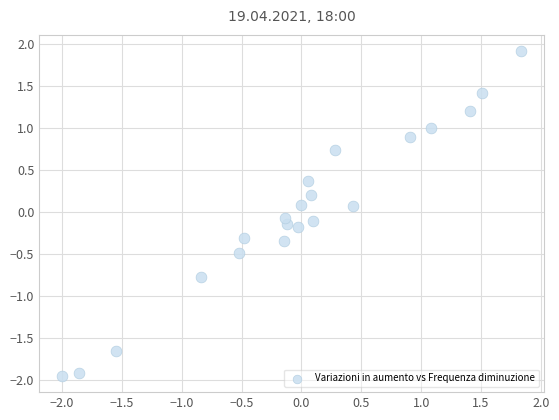

What is the range of X values (max minus min)?

3.8